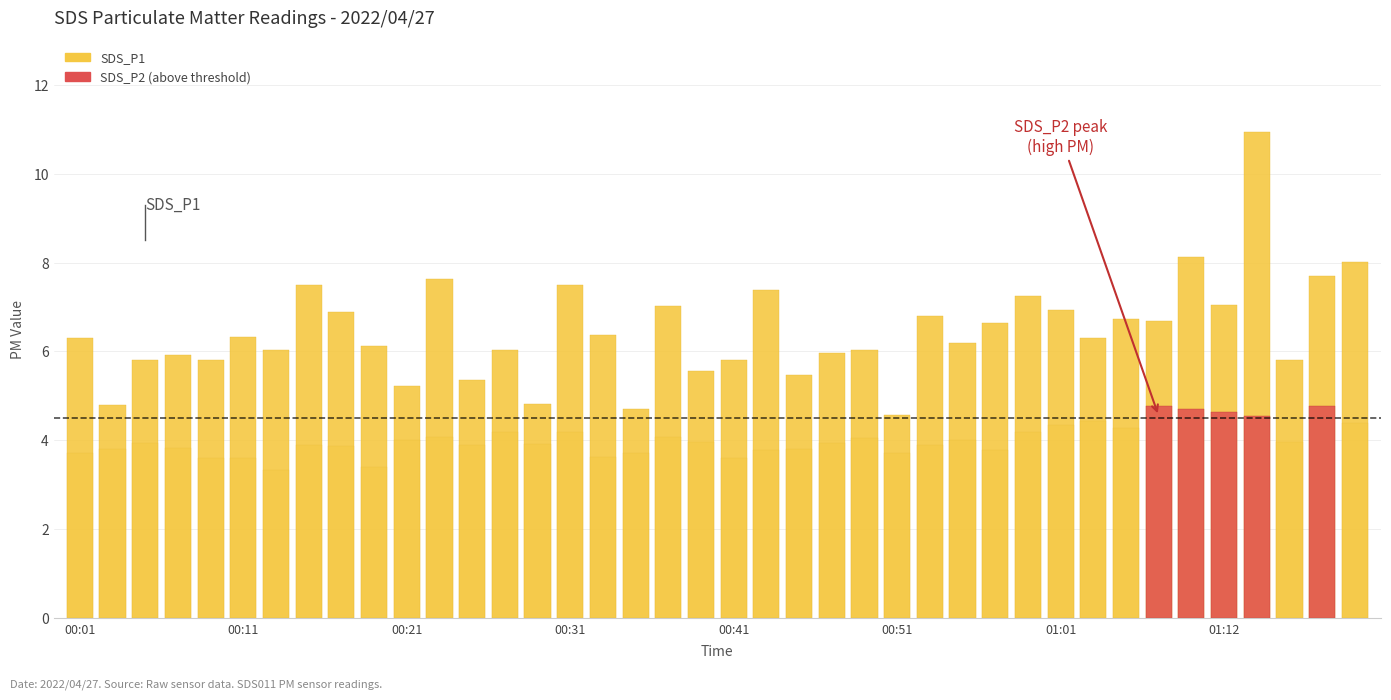

What is the maximum value shown in the chart?

10.9